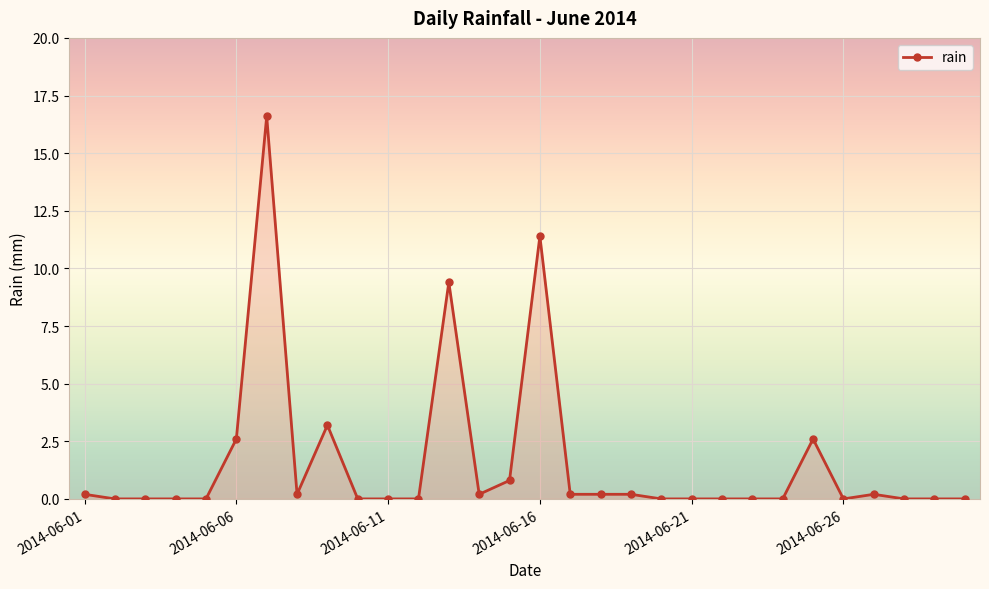

What is the difference between the maximum and minimum values?

16.6